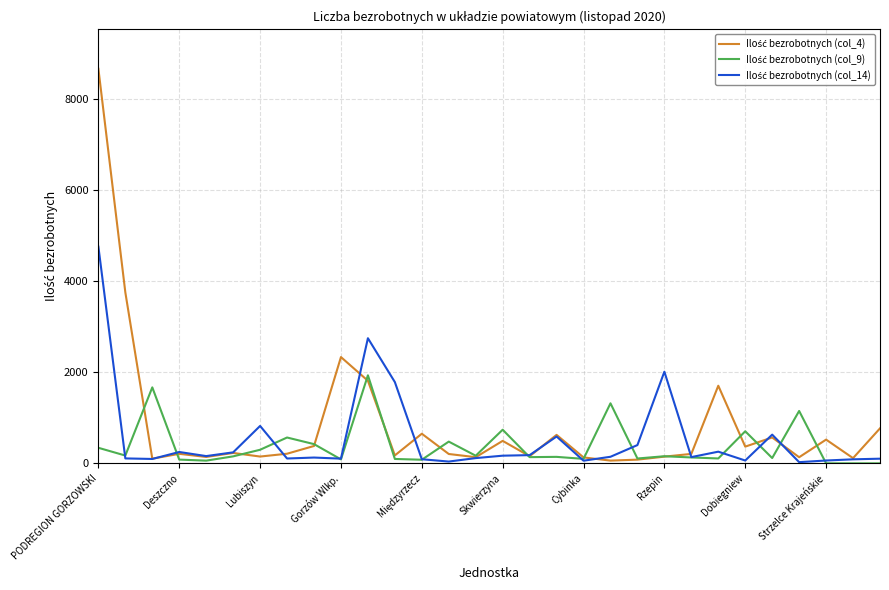

What is the greatest value displayed?

8663